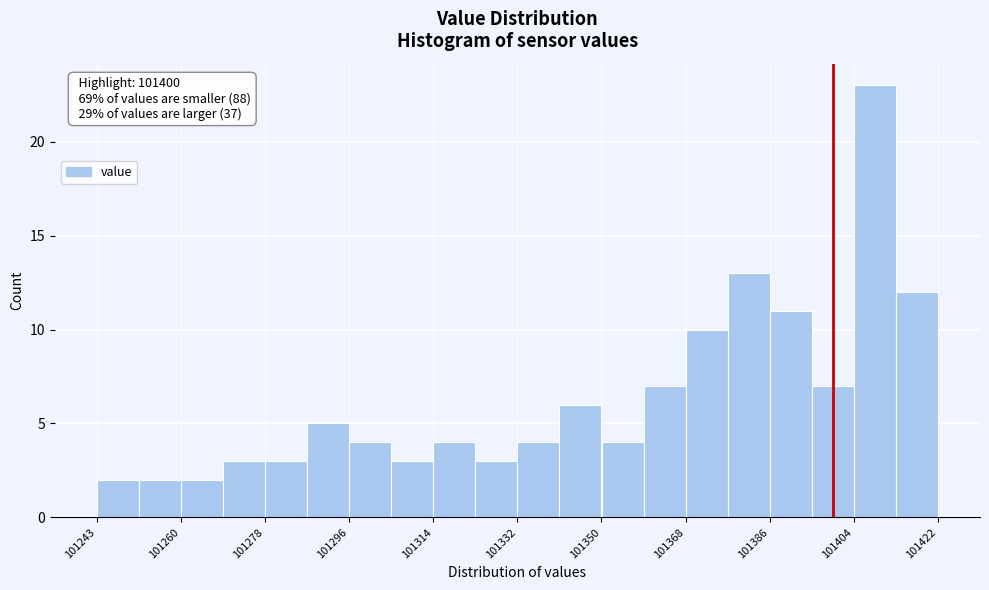

Which range on the x-axis has the tallest bar?

101404 to 101414